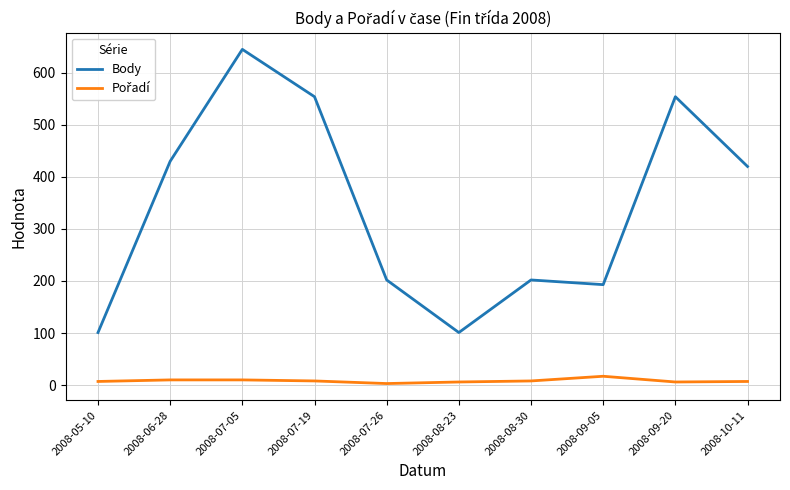

In Body, how many points are lower than both neighbors (excluding endpoints)?

2